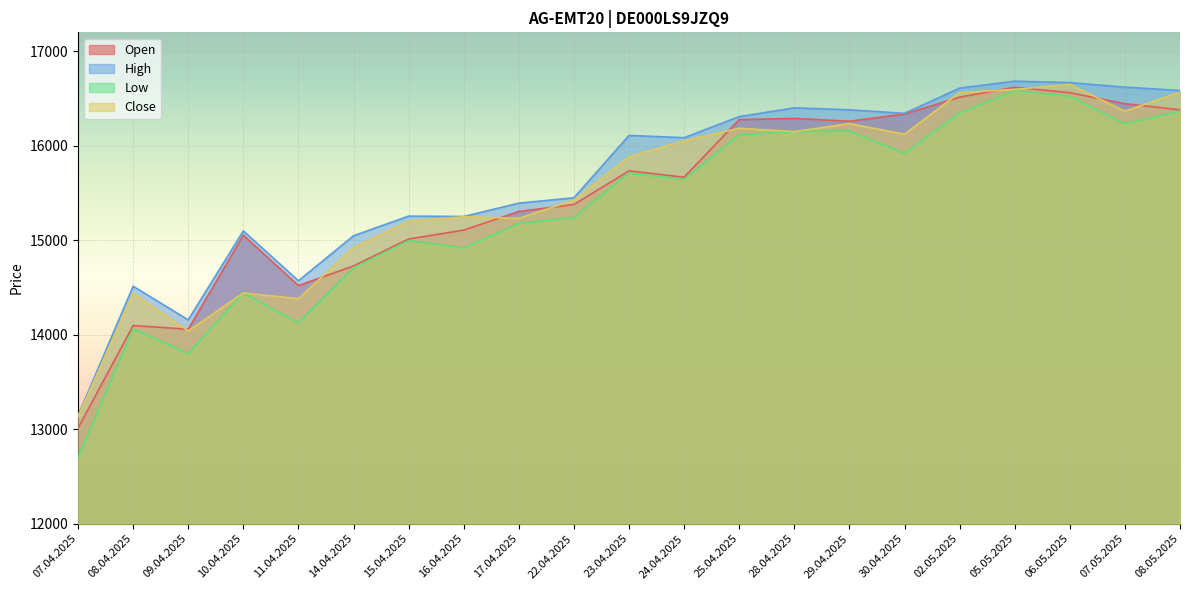

True or false: Low and Open intersect in this chart.

False